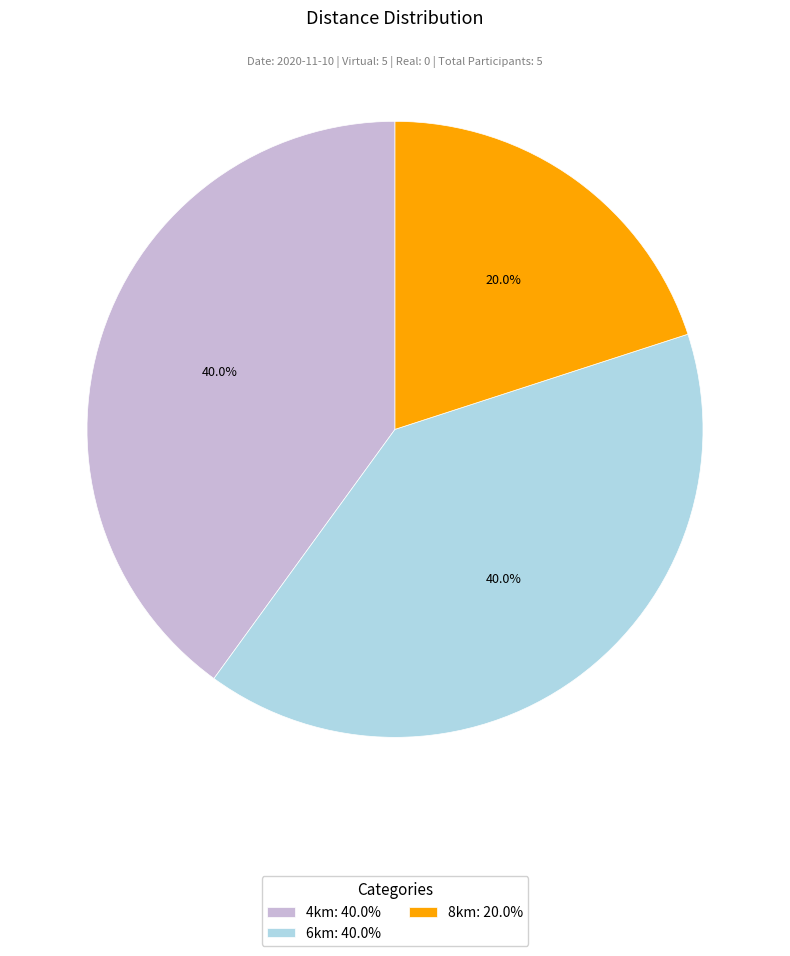

Is 4km the majority of the pie?

No